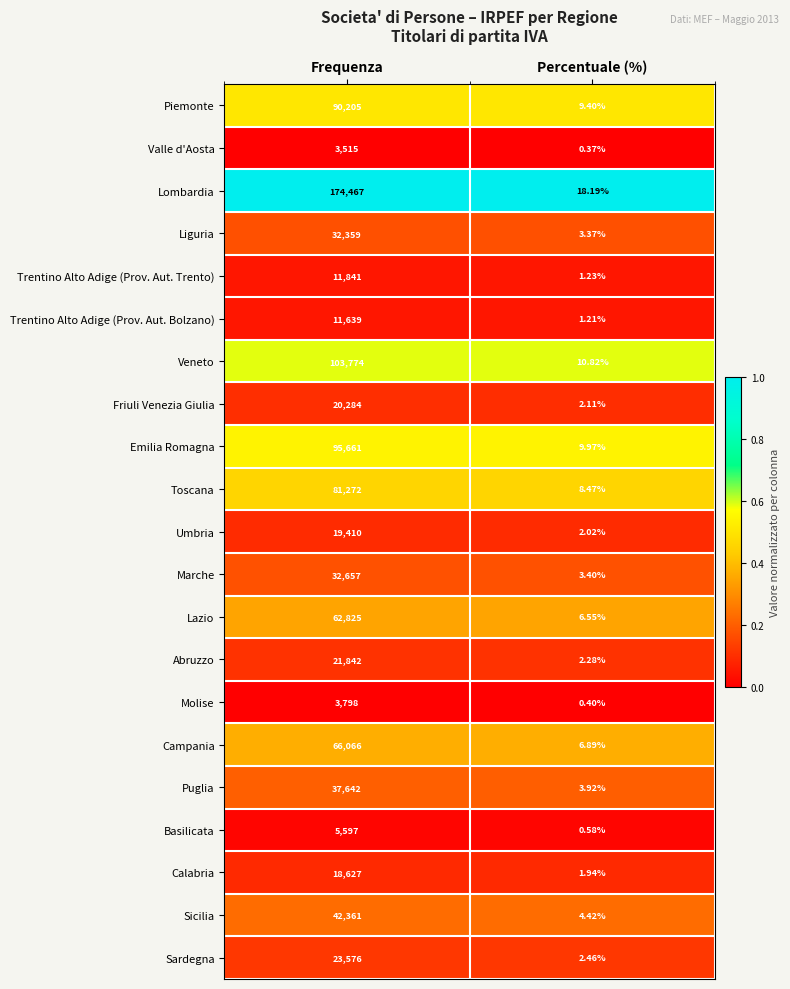

At which label is Marche closest to 16330?

Percentuale (%)